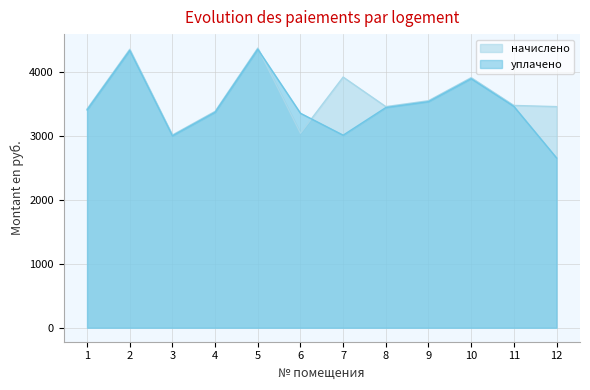

Is it true that начислено equals 1339.4 at 6?

False